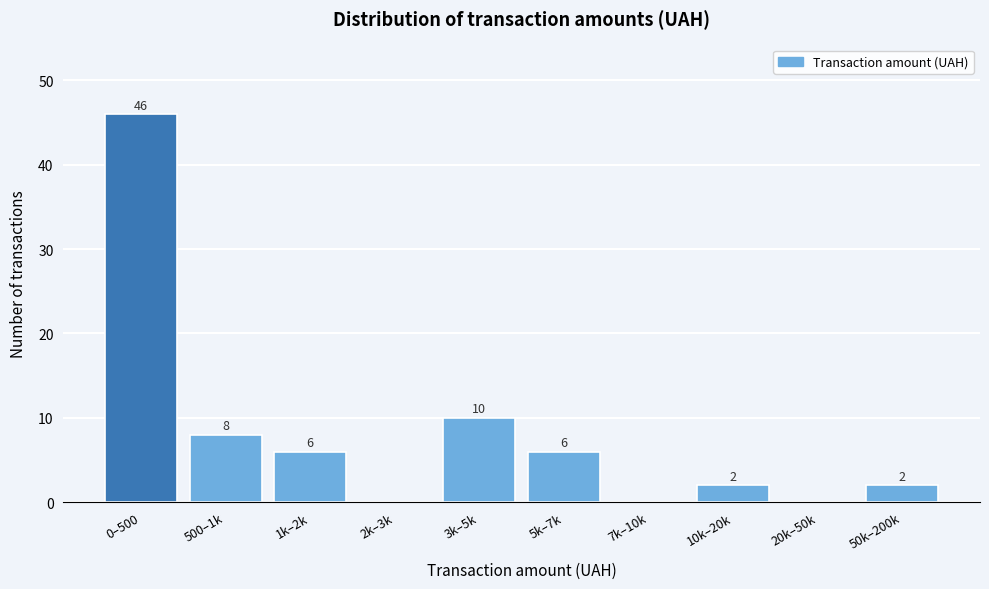

Reading right to left, transcribe all the data shown in this chart.

50k–200k=2	20k–50k=0	10k–20k=2	7k–10k=0	5k–7k=6	3k–5k=10	2k–3k=0	1k–2k=6	500–1k=8	0–500=46